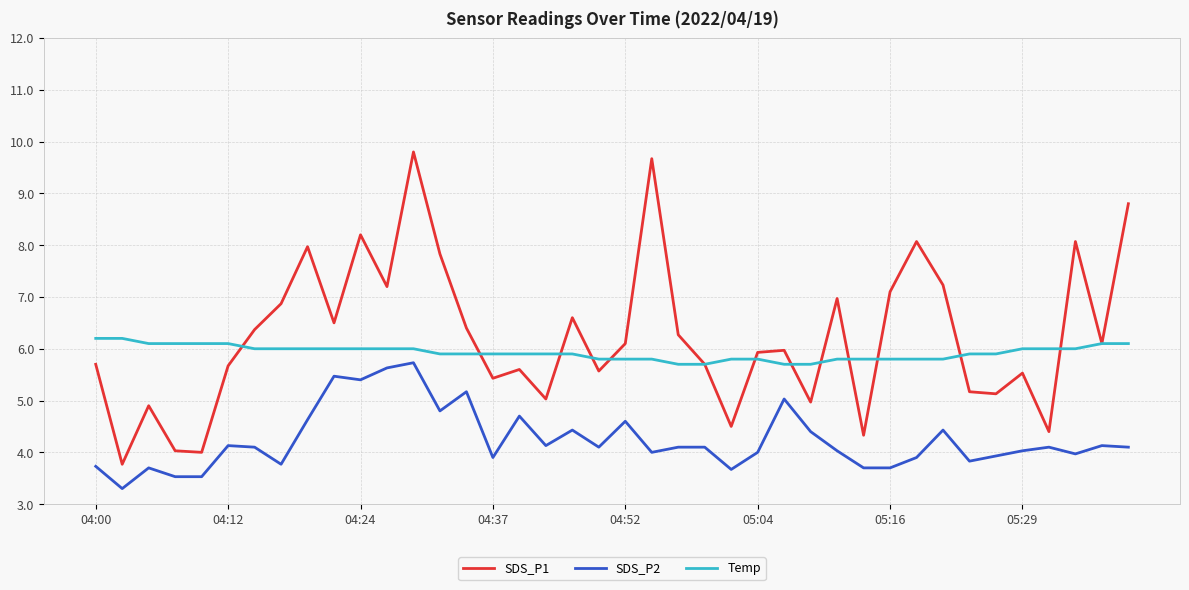

True or false: Temp and SDS_P2 cross at least once.

False